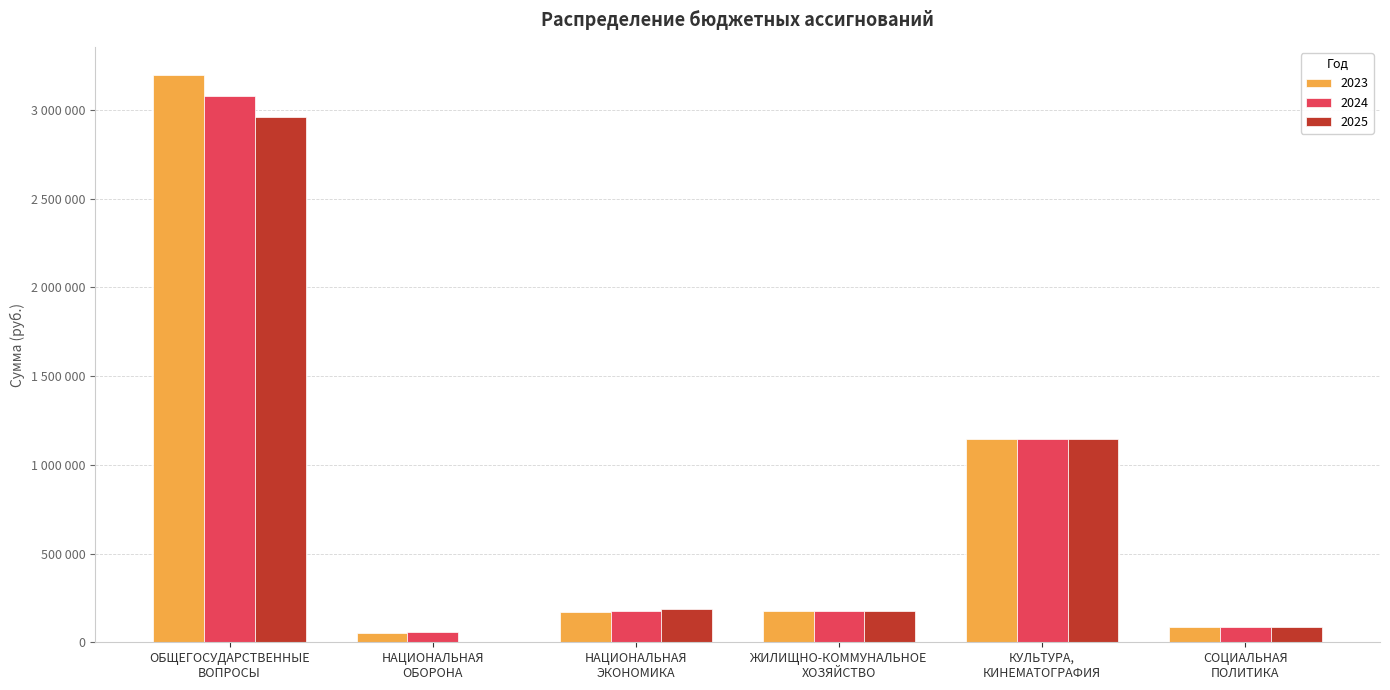

Where does the 2025 series first go above 186263?

ОБЩЕГОСУДАРСТВЕННЫЕ
ВОПРОСЫ